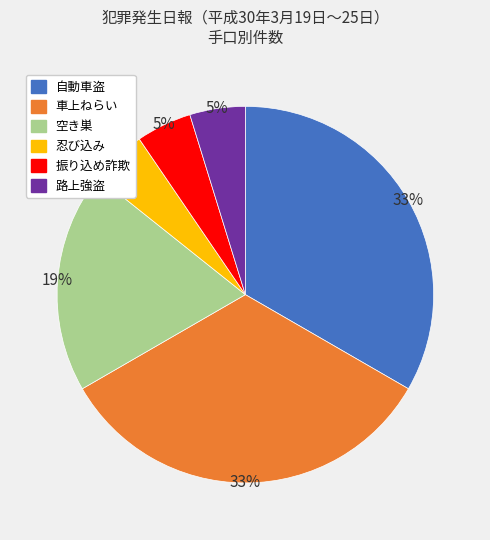

What percentage is the 車上ねらい slice, to the nearest percent?

33%